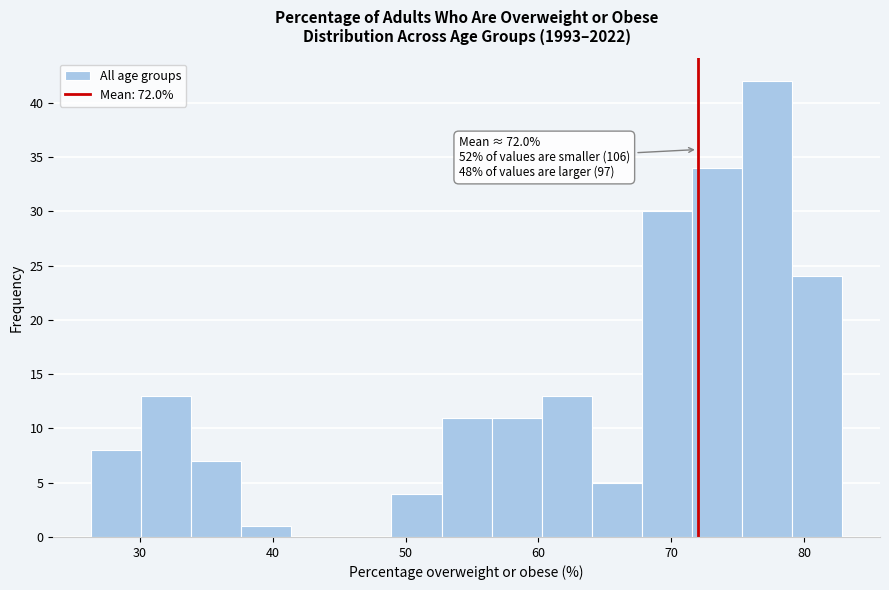

Read against the x-axis, roughly where is the centre of the tallest bar?

77